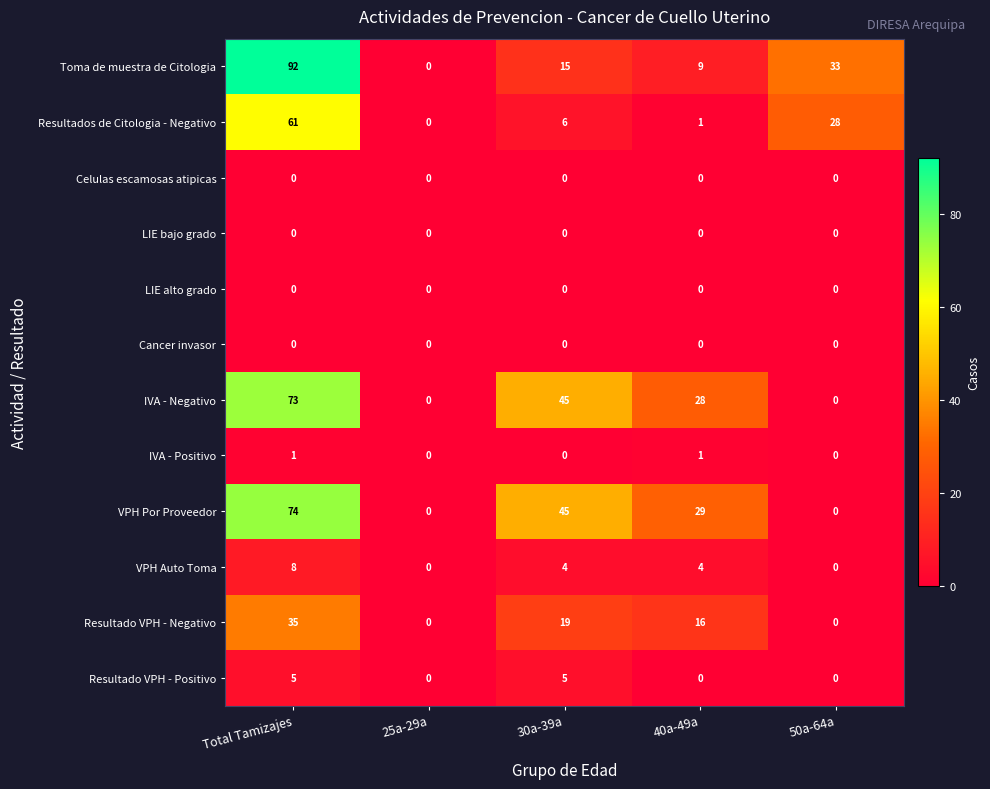

What is the sum of the Resultados de Citologia - Negativo values at 30a-39a and 40a-49a?

7